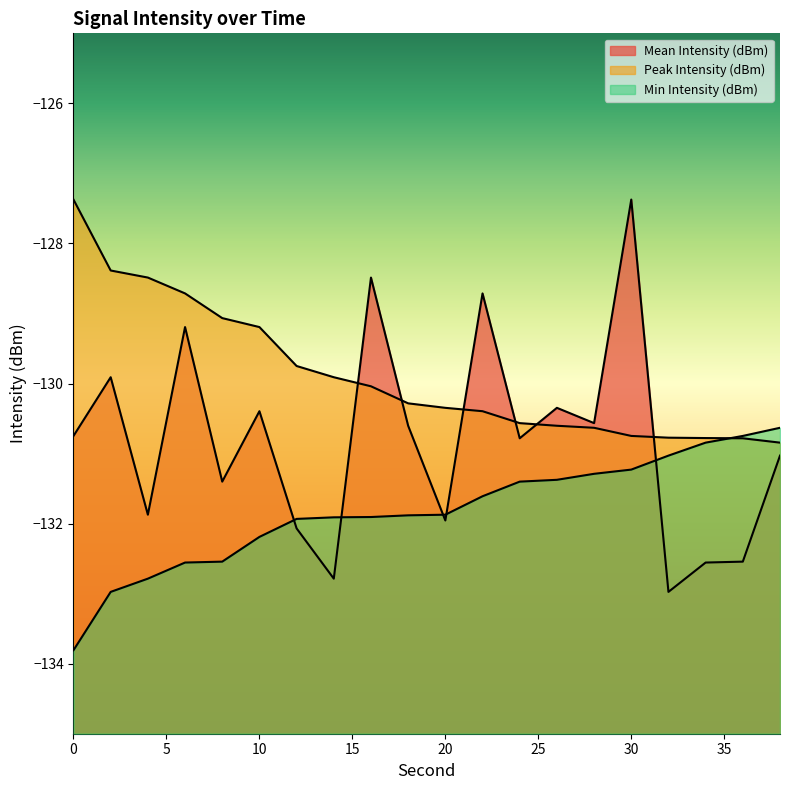

What is the sum of all Min Intensity (dBm) values?

-2636.5